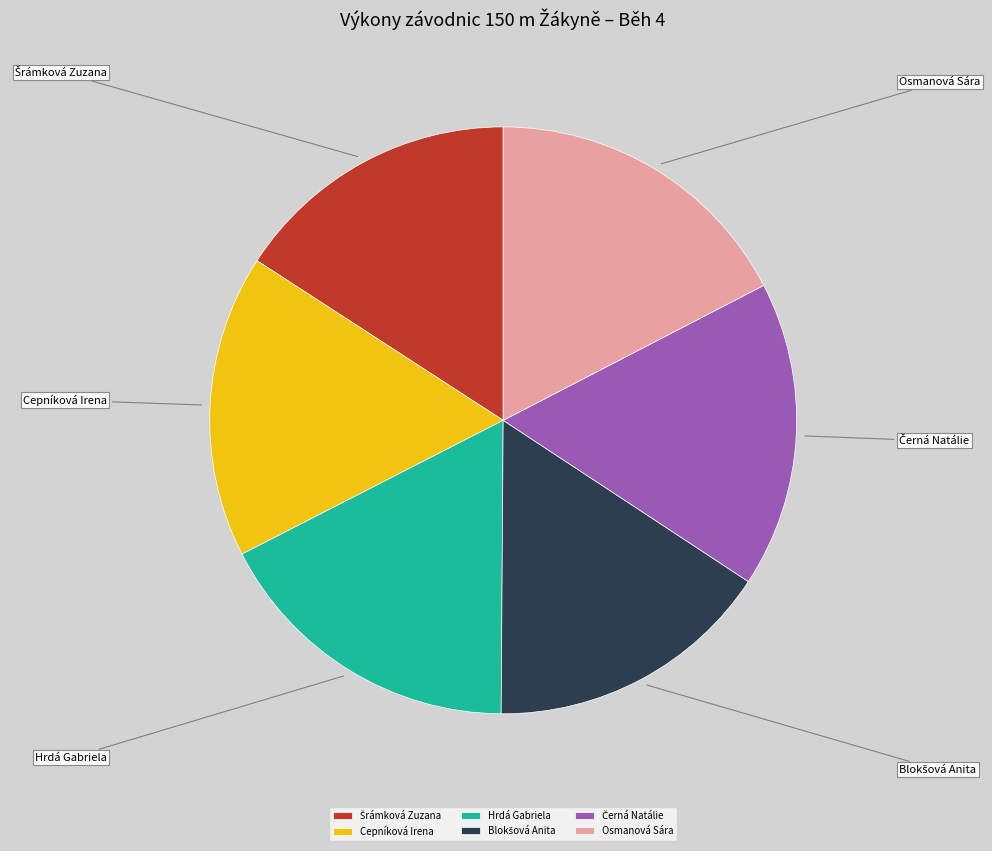

Does any single category account for the majority?

No